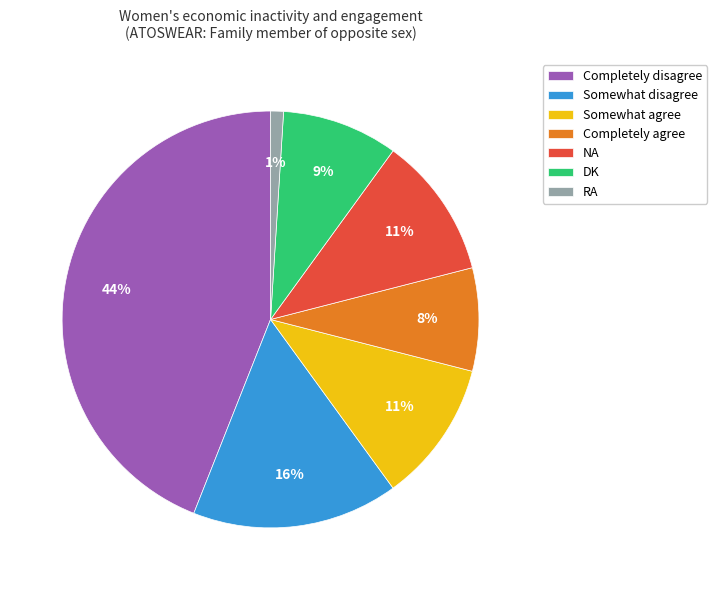

Combined, do Completely disagree and DK account for over 50%?

Yes